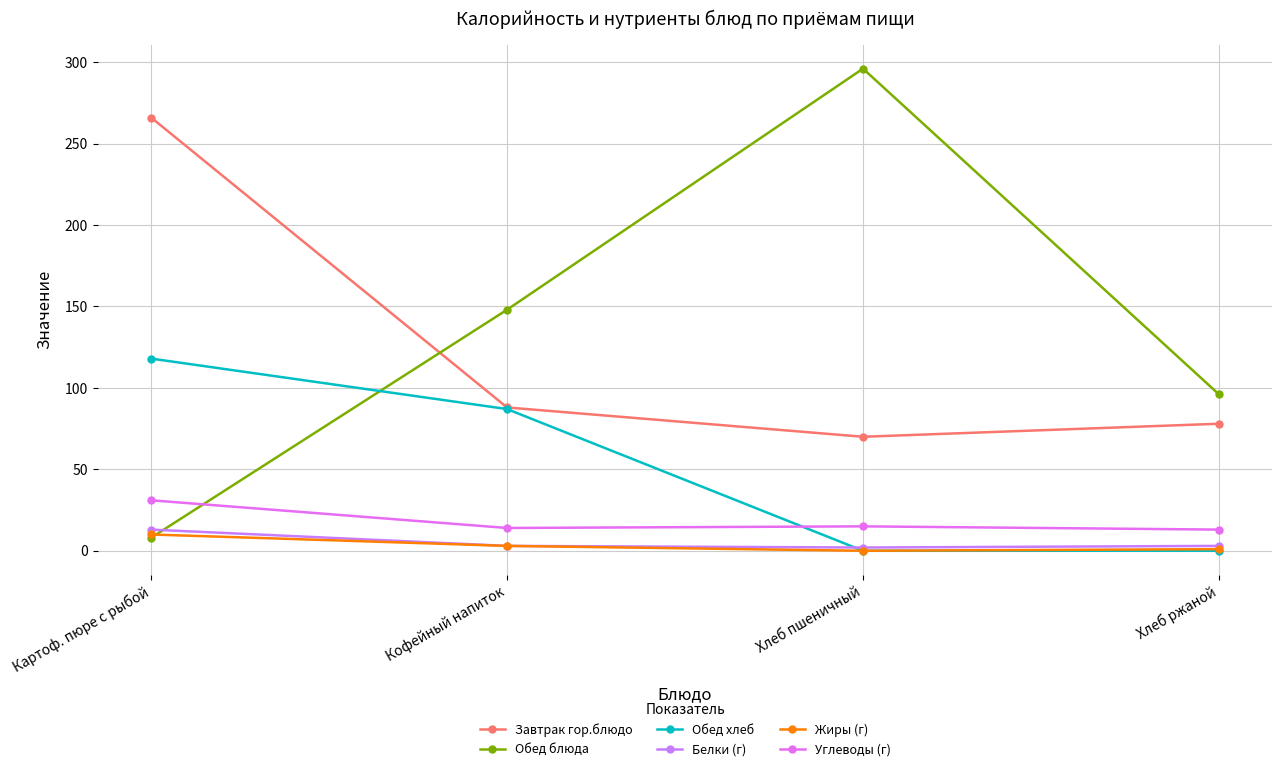

What position from the right is Хлеб пшеничный?

2